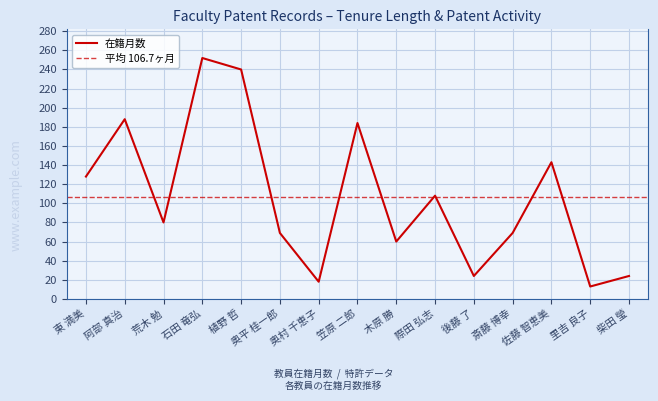

Which category has the highest value in the 在籍月数 series?

石田 竜弘